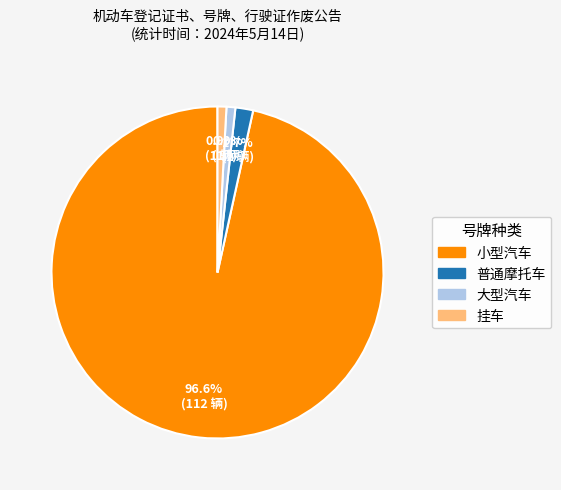

How many segments does this pie chart have?

4